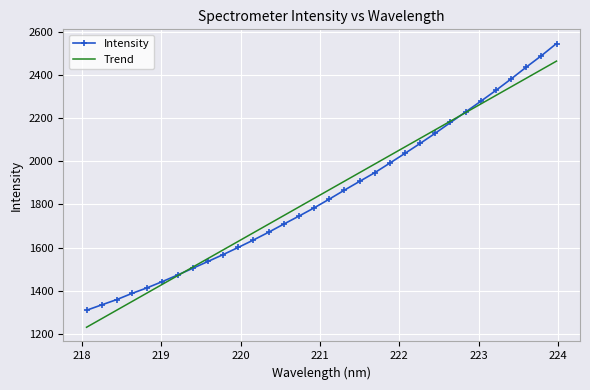

Which series has the largest range (max minus min)?

Intensity